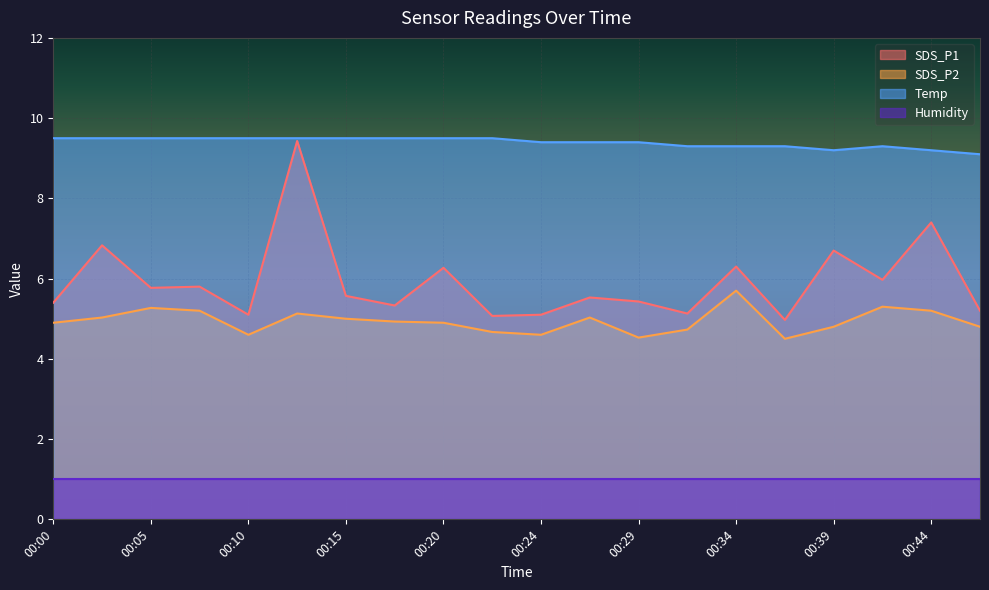

The value of SDS_P2 at 00:34 is 5.7. True or false?

True